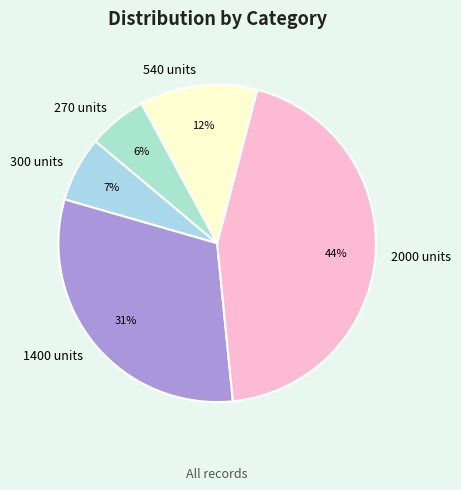

Which slice is the smallest?

270 units